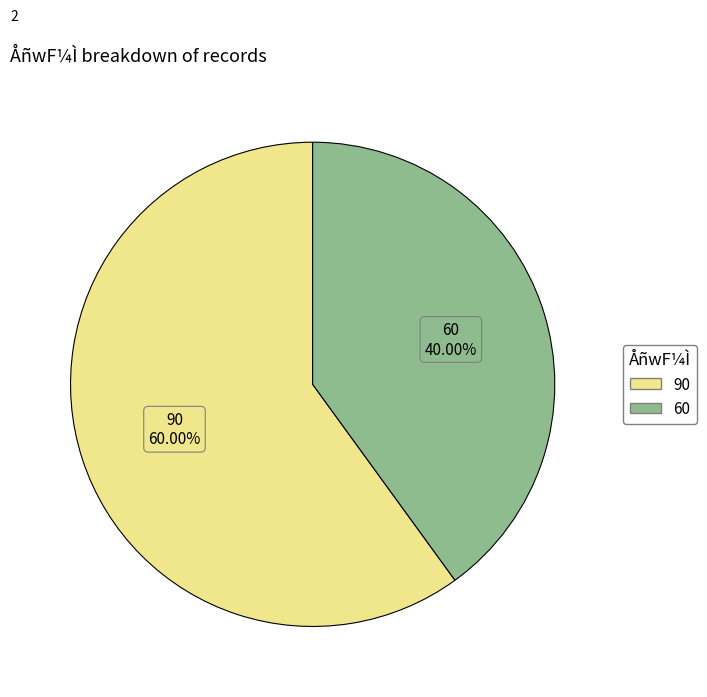

Is 60 the majority of the pie?

No